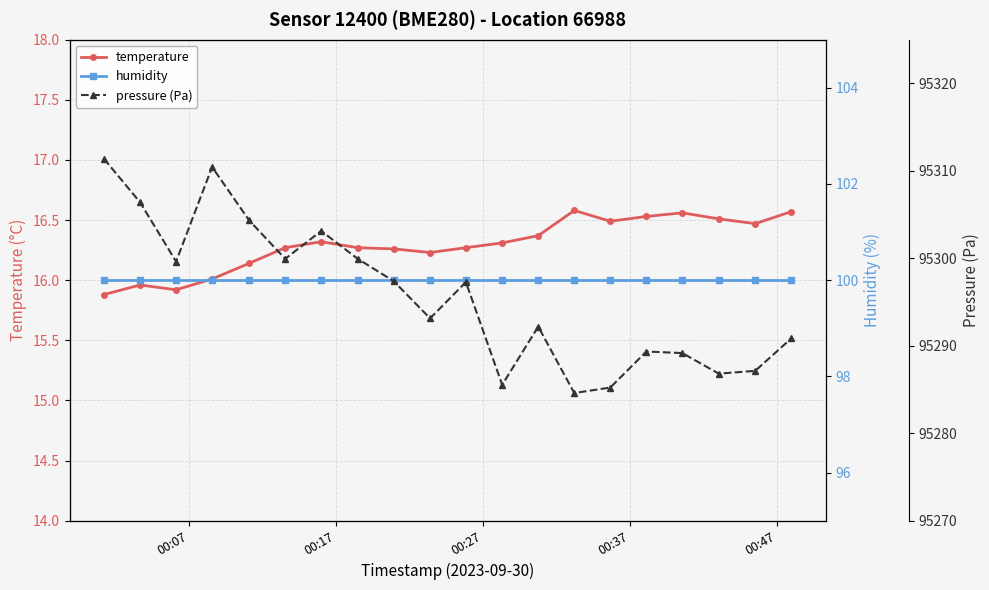

True or false: temperature has more than 2 interior local peaks.

True